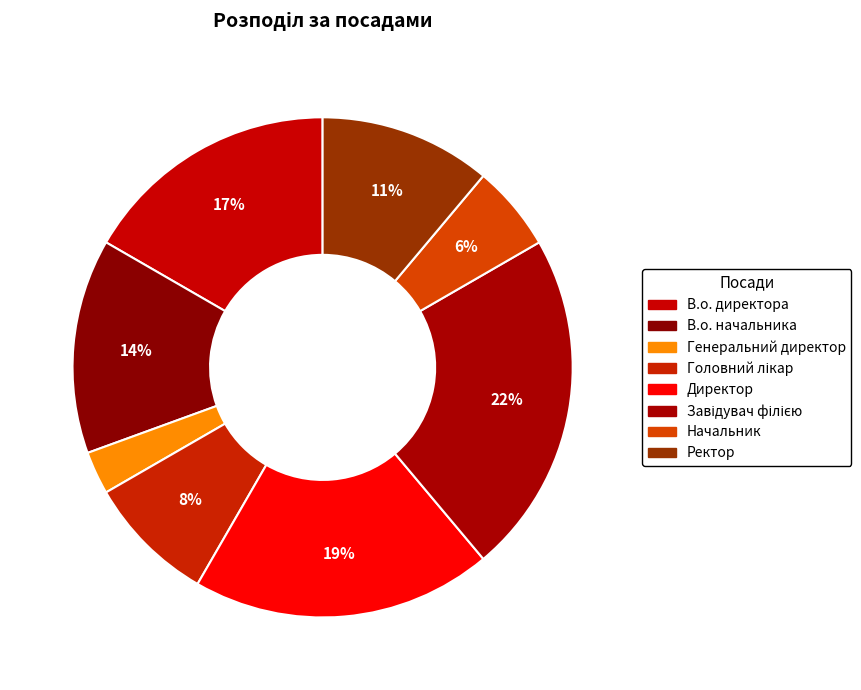

What percentage is the Головний лікар slice, to the nearest percent?

8%